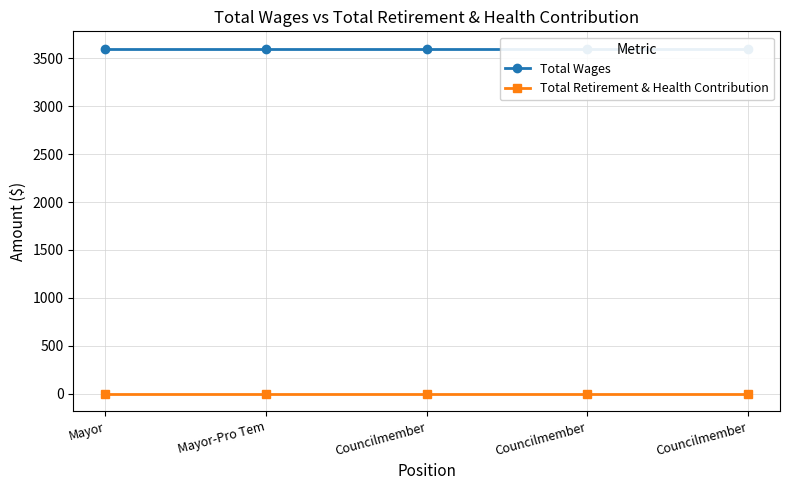

At Councilmember, list the series in order from smallest to largest.

Total Retirement & Health Contribution, Total Wages